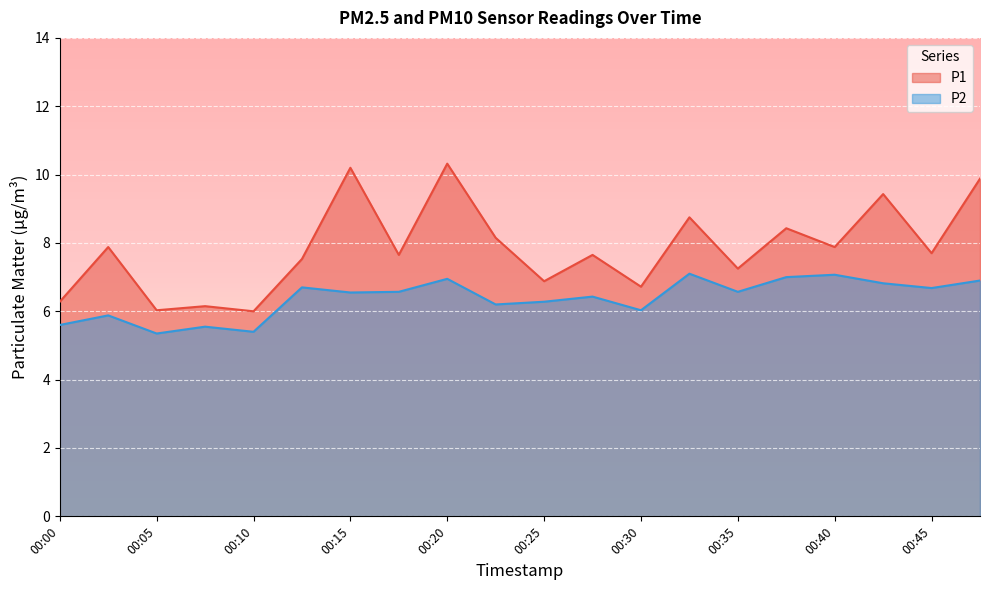

True or false: P2 has a value of 5.4 at 00:10.

True